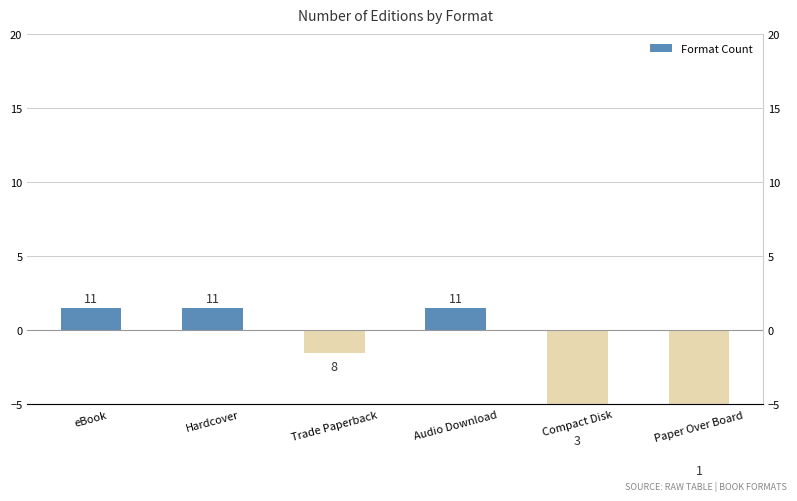

Reading right to left, transcribe all the data shown in this chart.

Paper Over Board=-8.5	Compact Disk=-6.5	Audio Download=1.5	Trade Paperback=-1.5	Hardcover=1.5	eBook=1.5